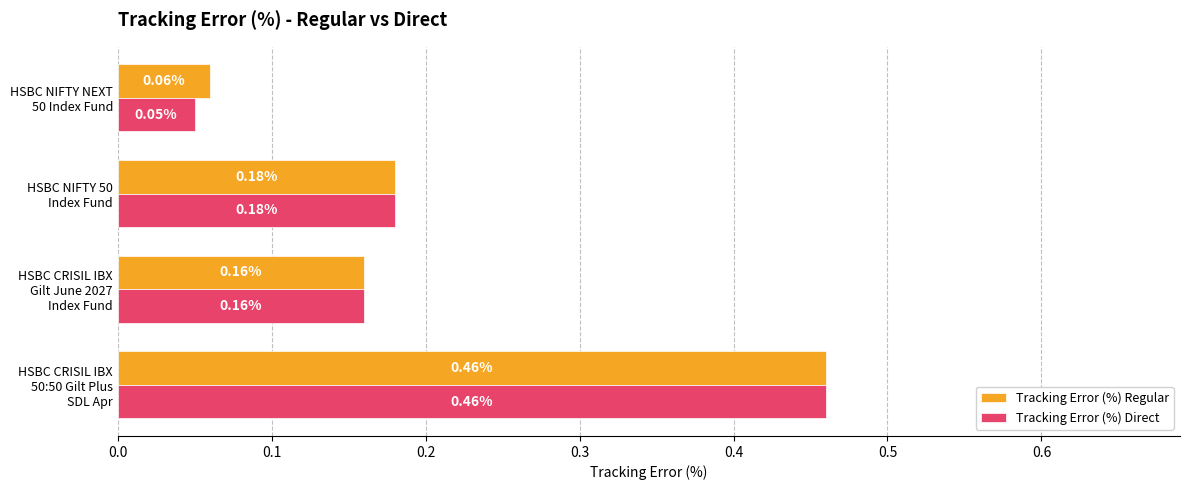

What is the difference between the maximum and minimum values in the Tracking Error (%) Direct series?

0.4